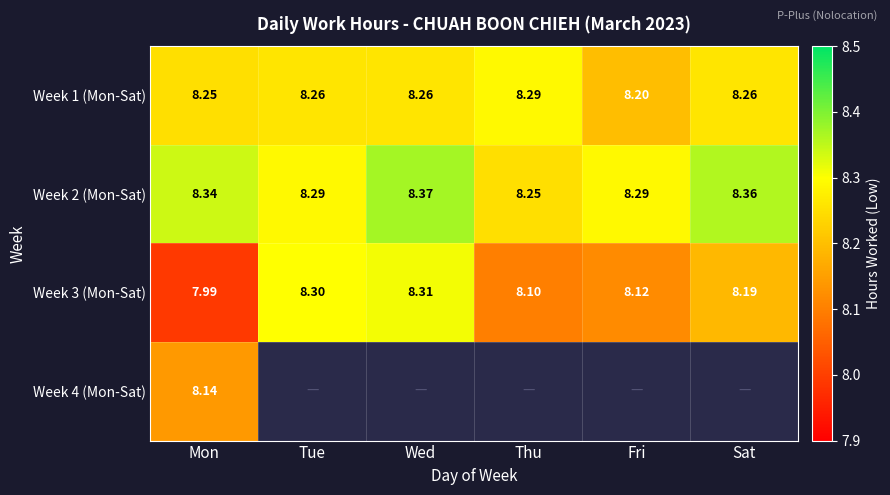

Is the value of Week 2 (Mon-Sat) at Fri greater than the value of Week 1 (Mon-Sat) at Wed?

Yes